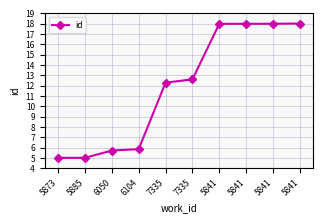

Rank the categories by value from lowest to highest.

5873, 5885, 6050, 6104, 7335, 7335, 5841, 5841, 5841, 5841